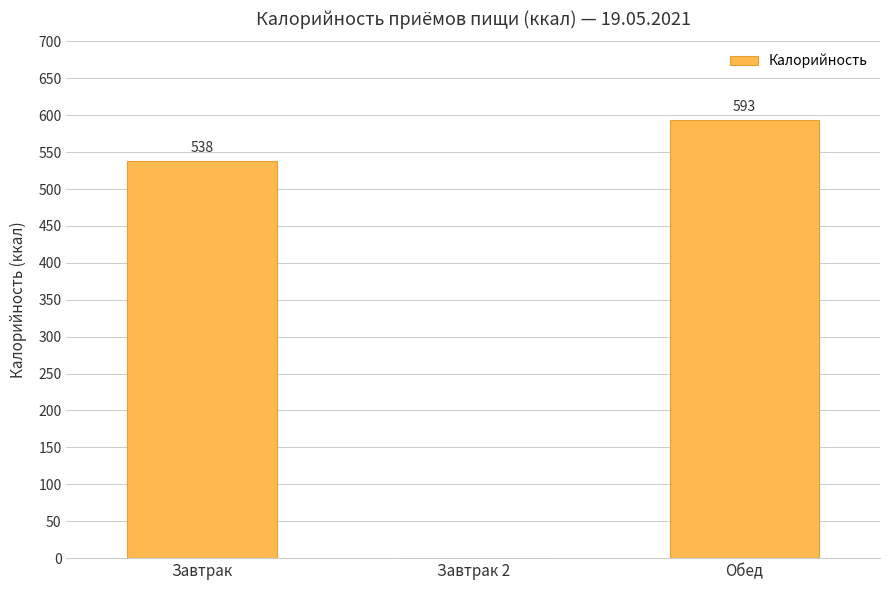

What is the maximum value shown in the chart?

593